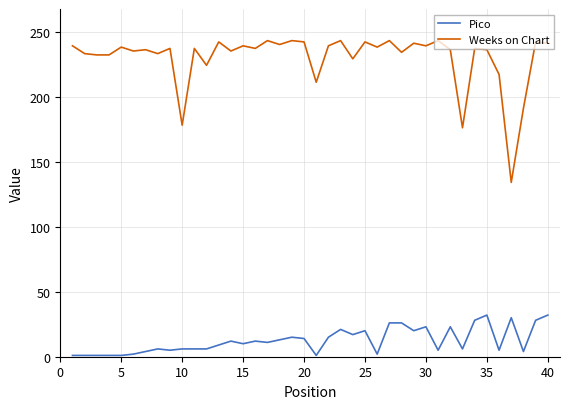

Which series has the largest range (max minus min)?

Weeks on Chart